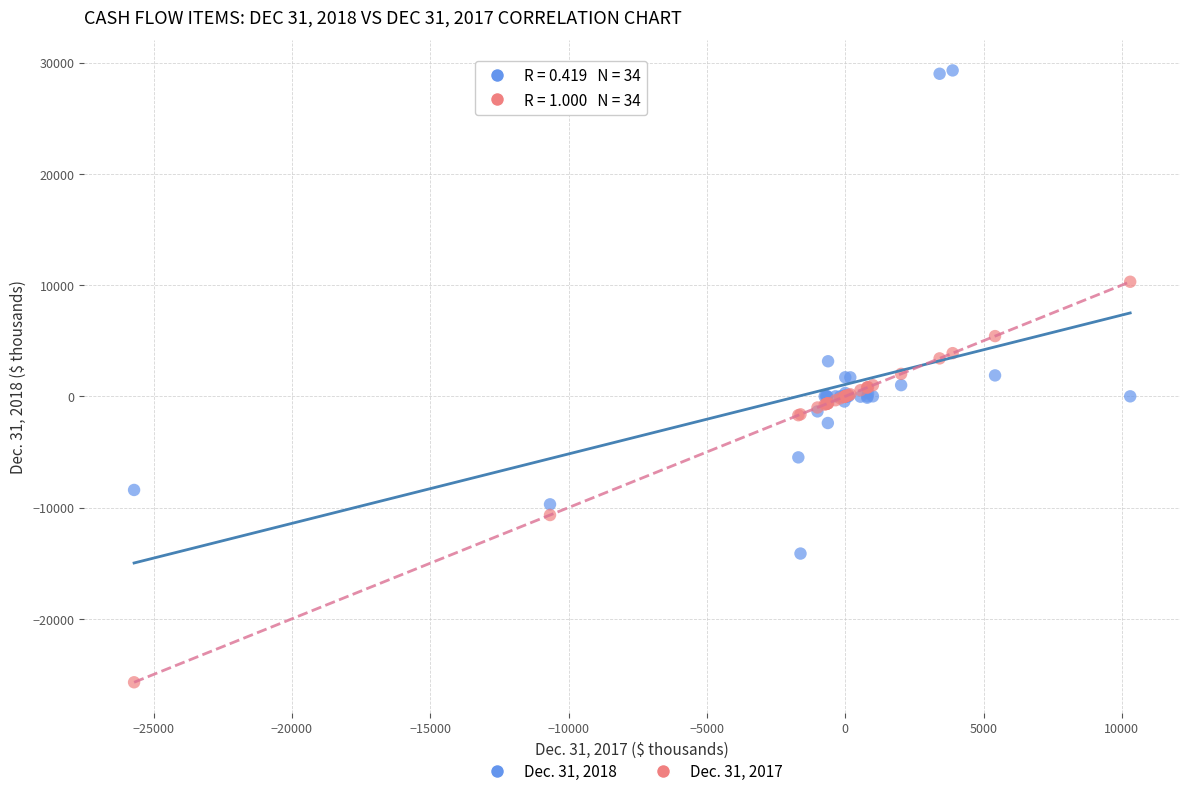

Which series reaches the minimum Y coordinate?

Dec. 31, 2017